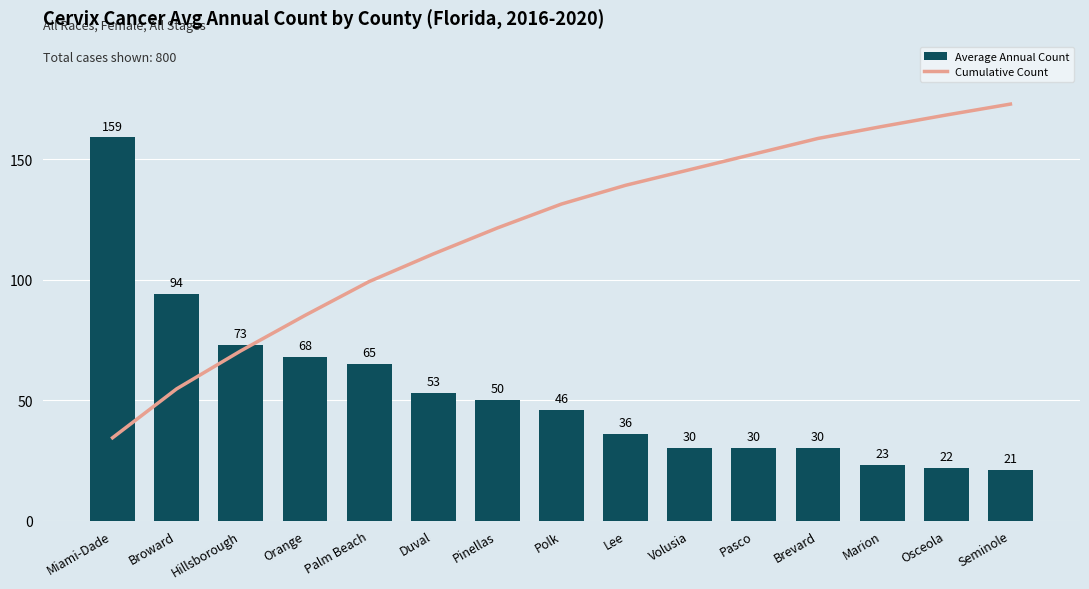

What is the label of the 4th bar from the right?

Brevard